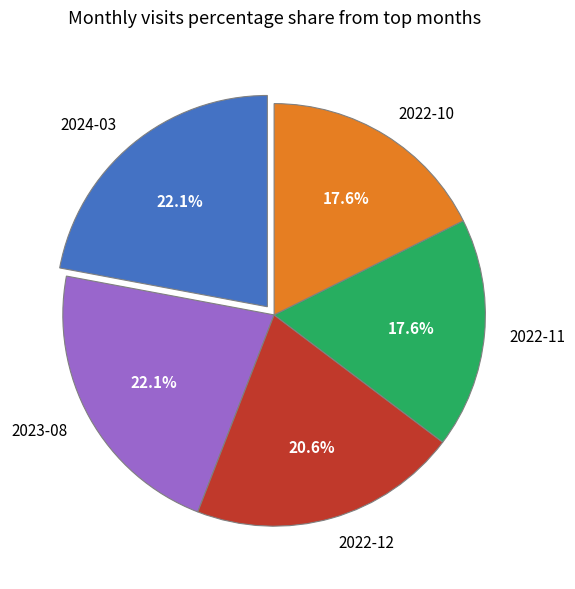

Between 2023-08 and 2022-11, which is larger?

2023-08